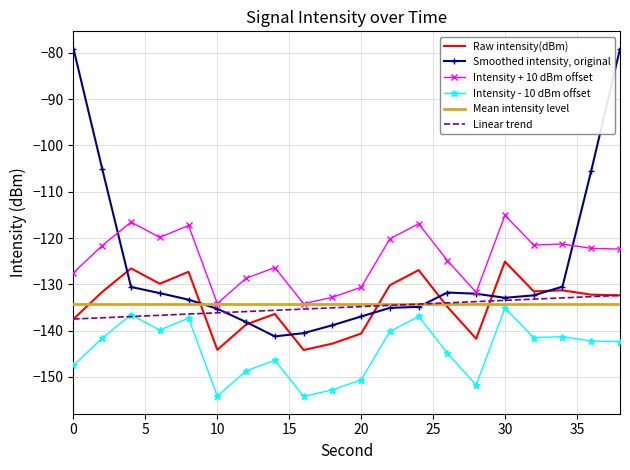

True or false: Intensity - 10 dBm offset and Raw intensity(dBm) cross at least once.

False